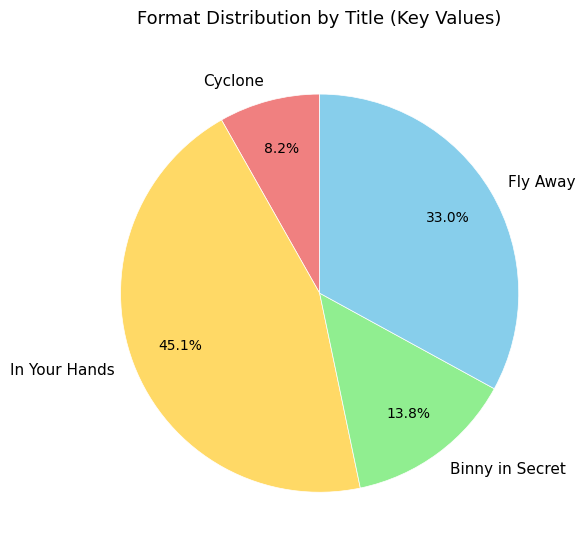

What is the smallest slice in the pie chart?

Cyclone